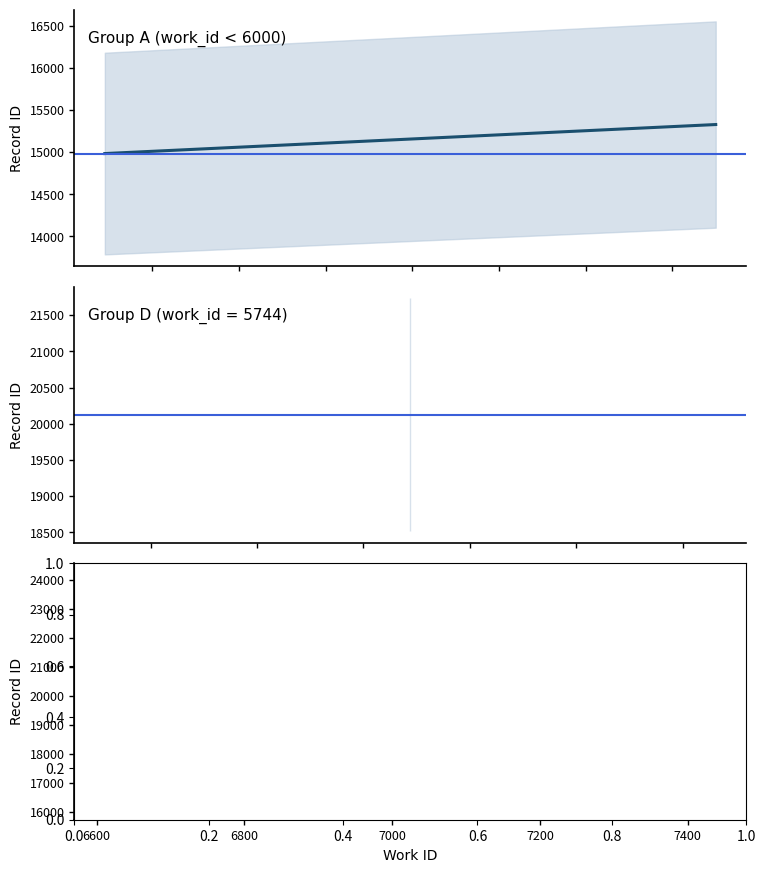

Which has a higher value, 7392 or 7438?

7438